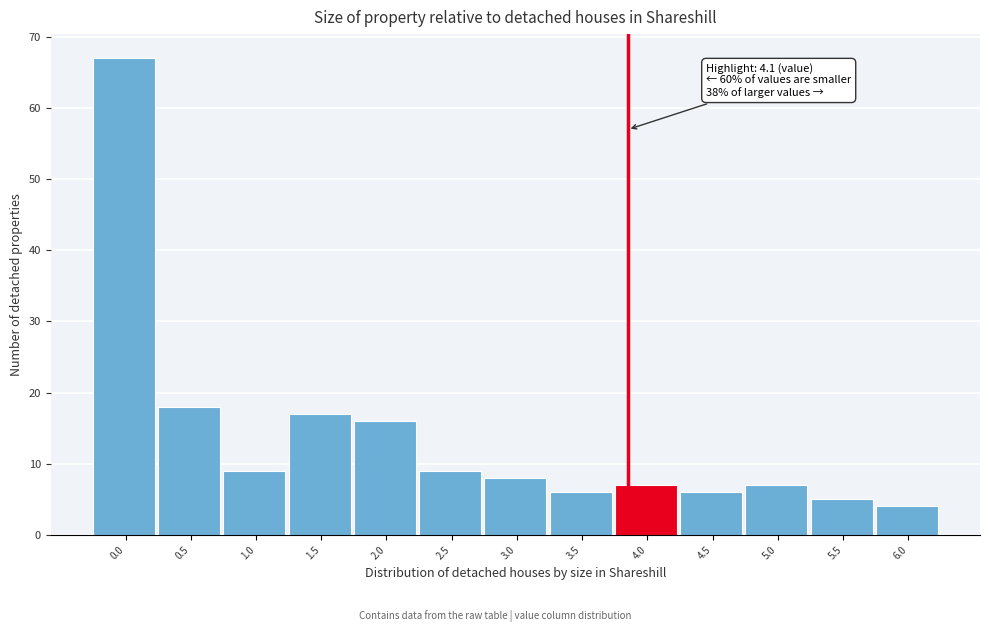

Reading left to right, list all the values displayed in this chart.

0.0=67	0.5=18	1.0=9	1.5=17	2.0=16	2.5=9	3.0=8	3.5=6	4.0=7	4.5=6	5.0=7	5.5=5	6.0=4